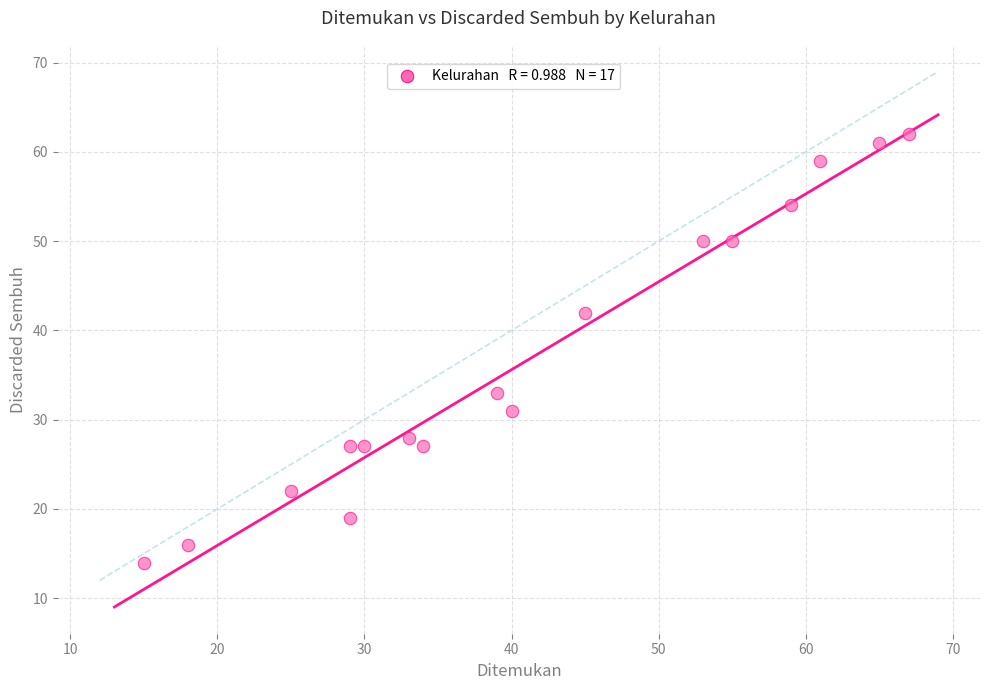

What is the range of X values (max minus min)?

52